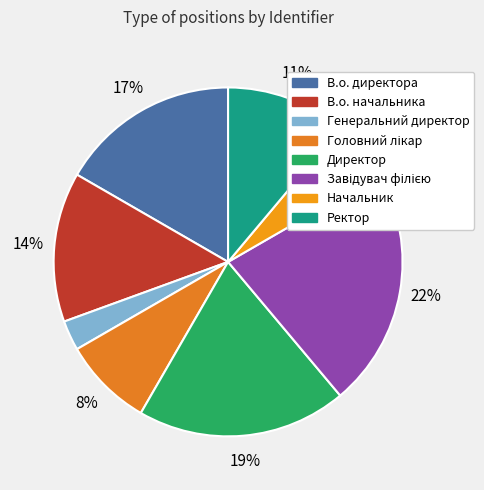

Is it true that Завідувач філією is 9% of the pie?

False